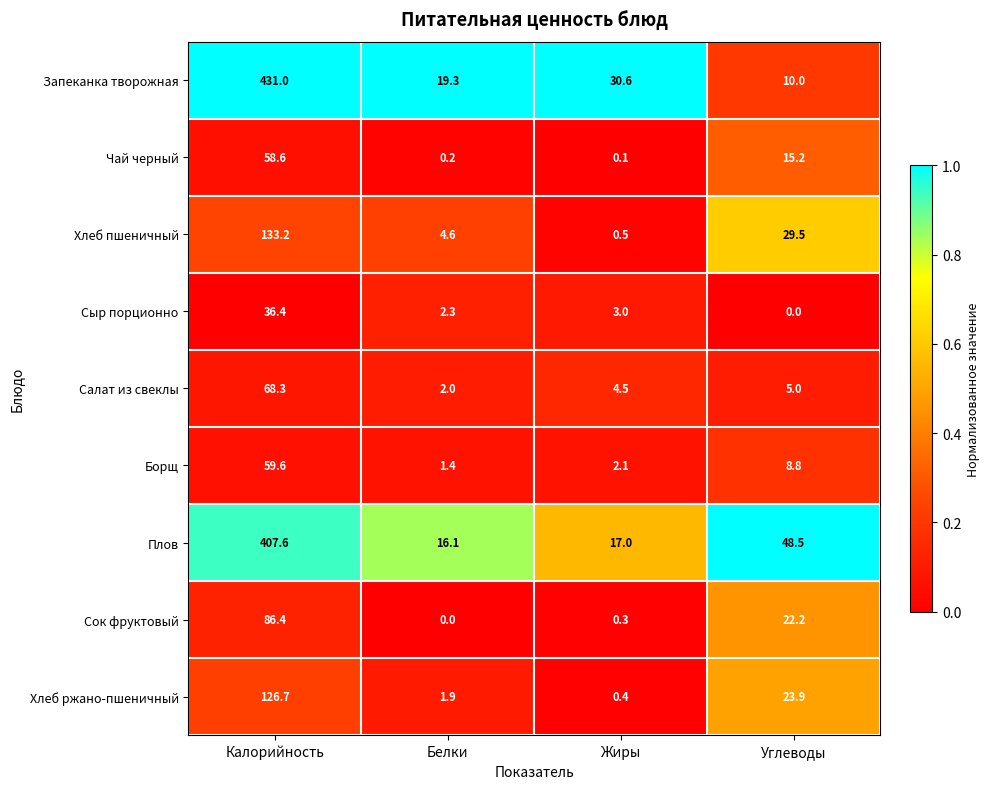

True or false: Плов has a value of 29.9 at Углеводы.

False